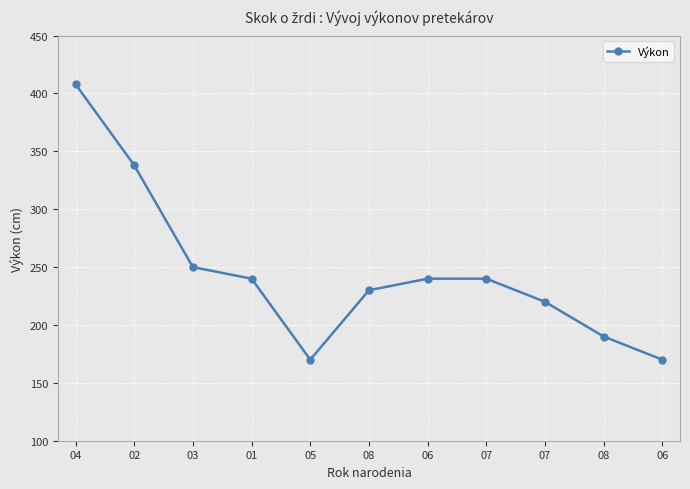

What is the difference between the values at 07 and 08?

10